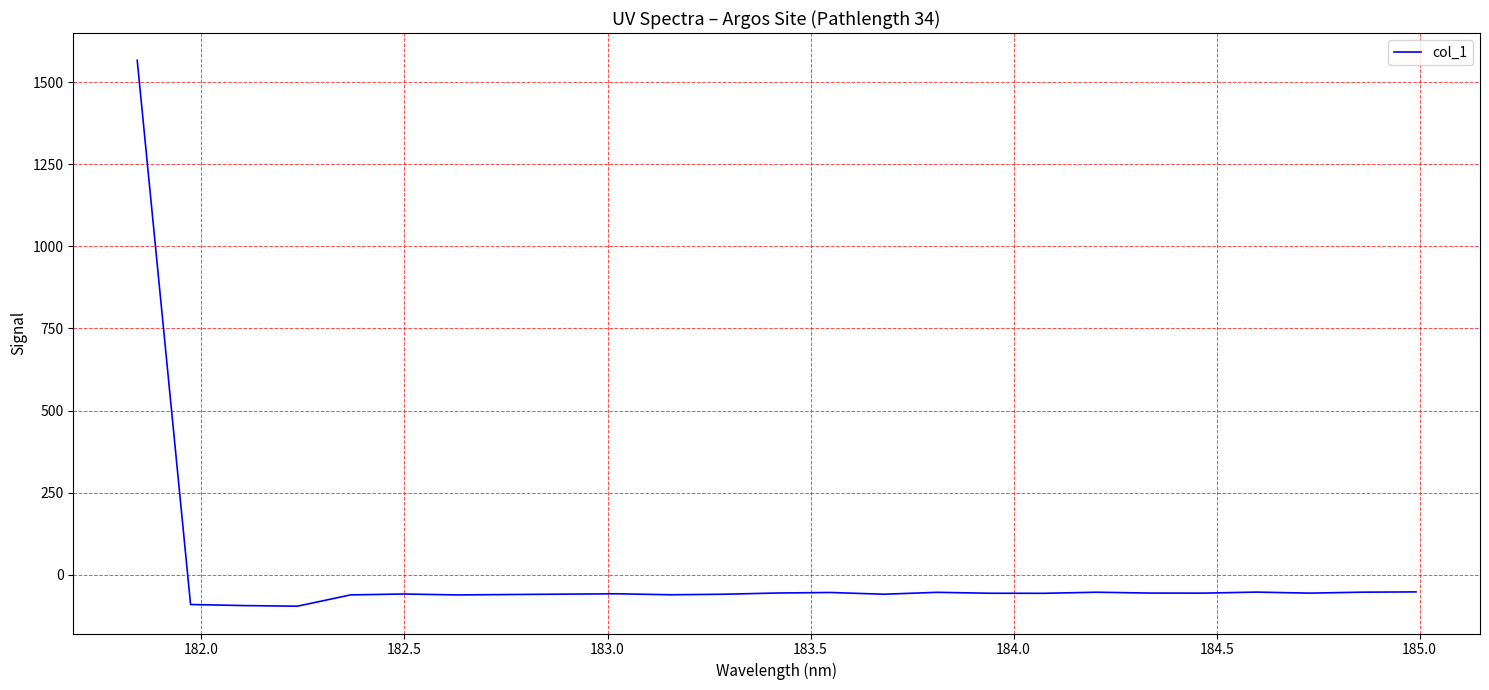

What is the greatest value displayed?

1566.6